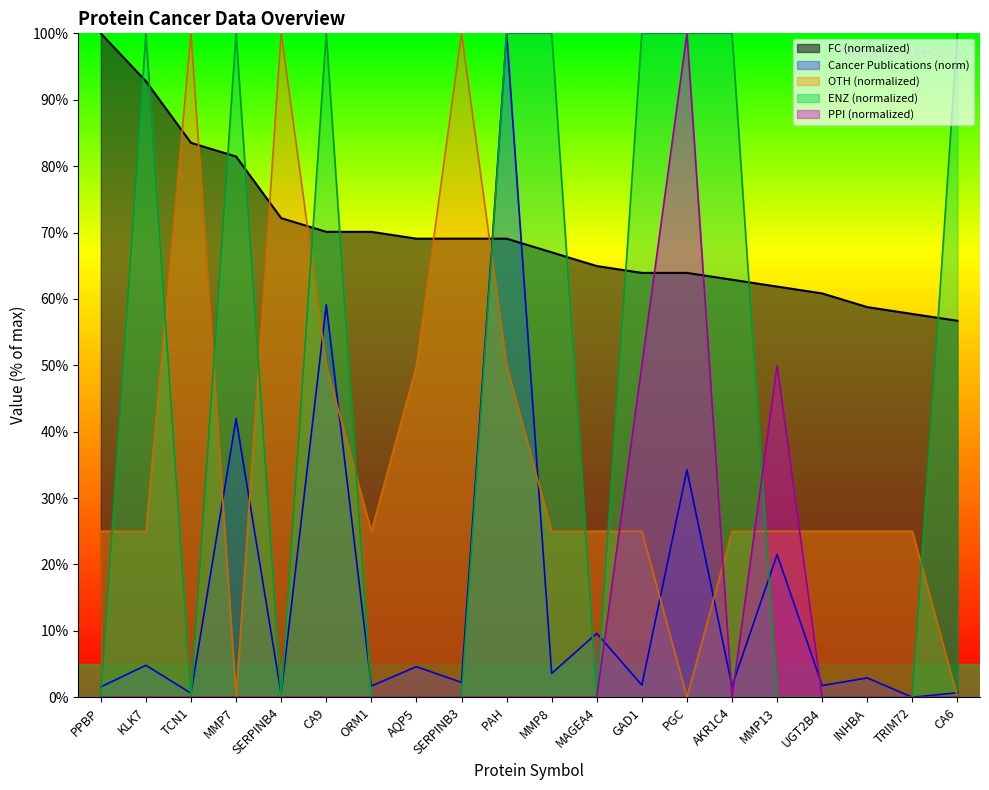

What are all the series names shown in the legend?

FC (normalized), Cancer Publications (norm), OTH (normalized), ENZ (normalized), PPI (normalized)